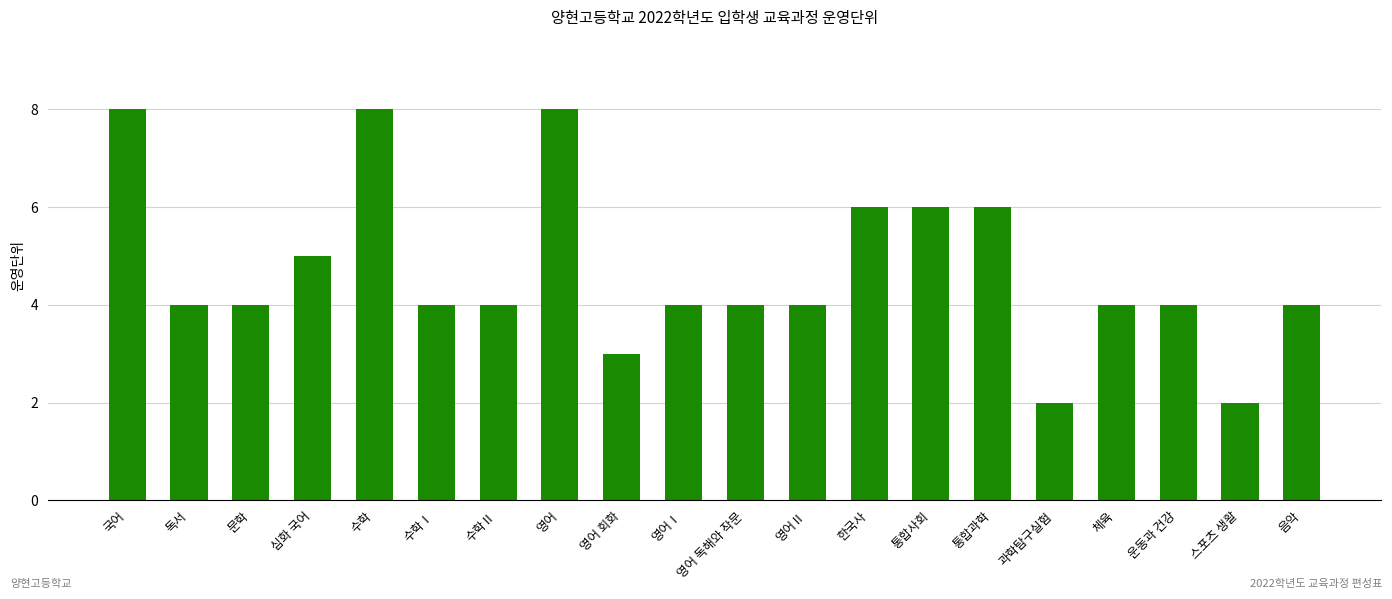

What is the average value?

5